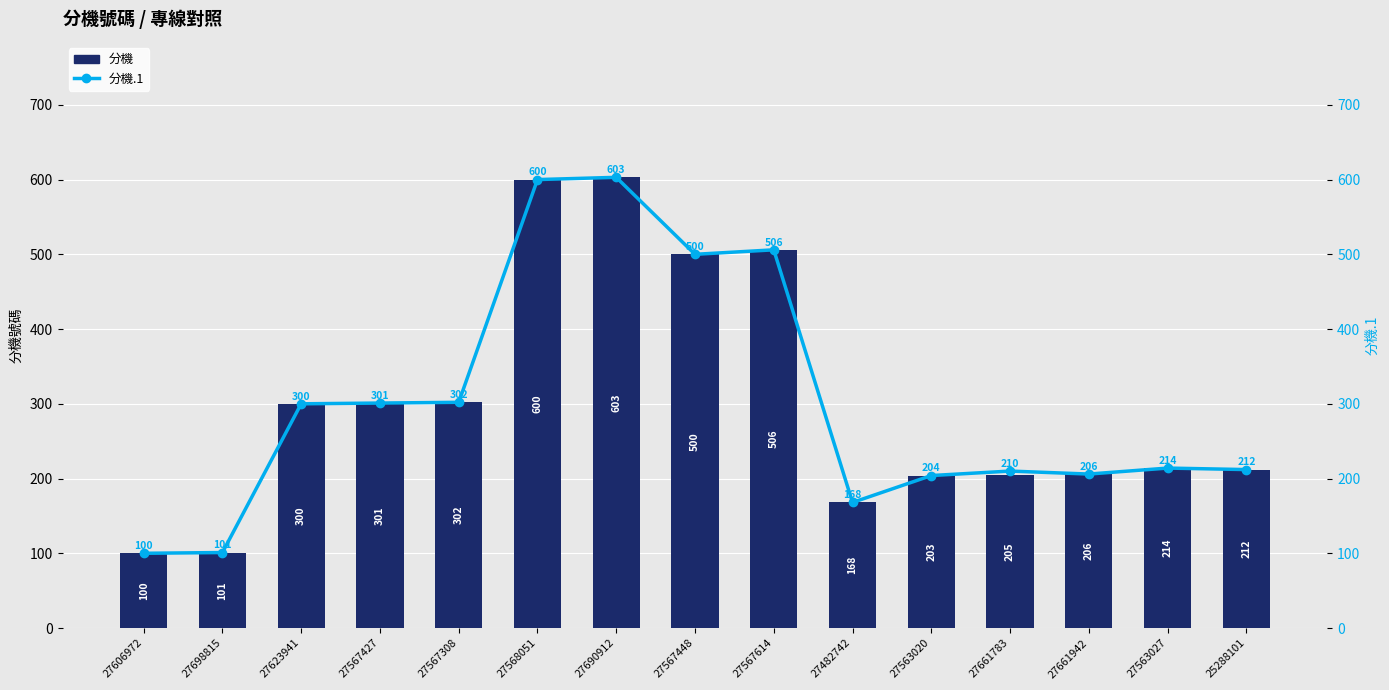

Which series has the widest spread of values?

分機